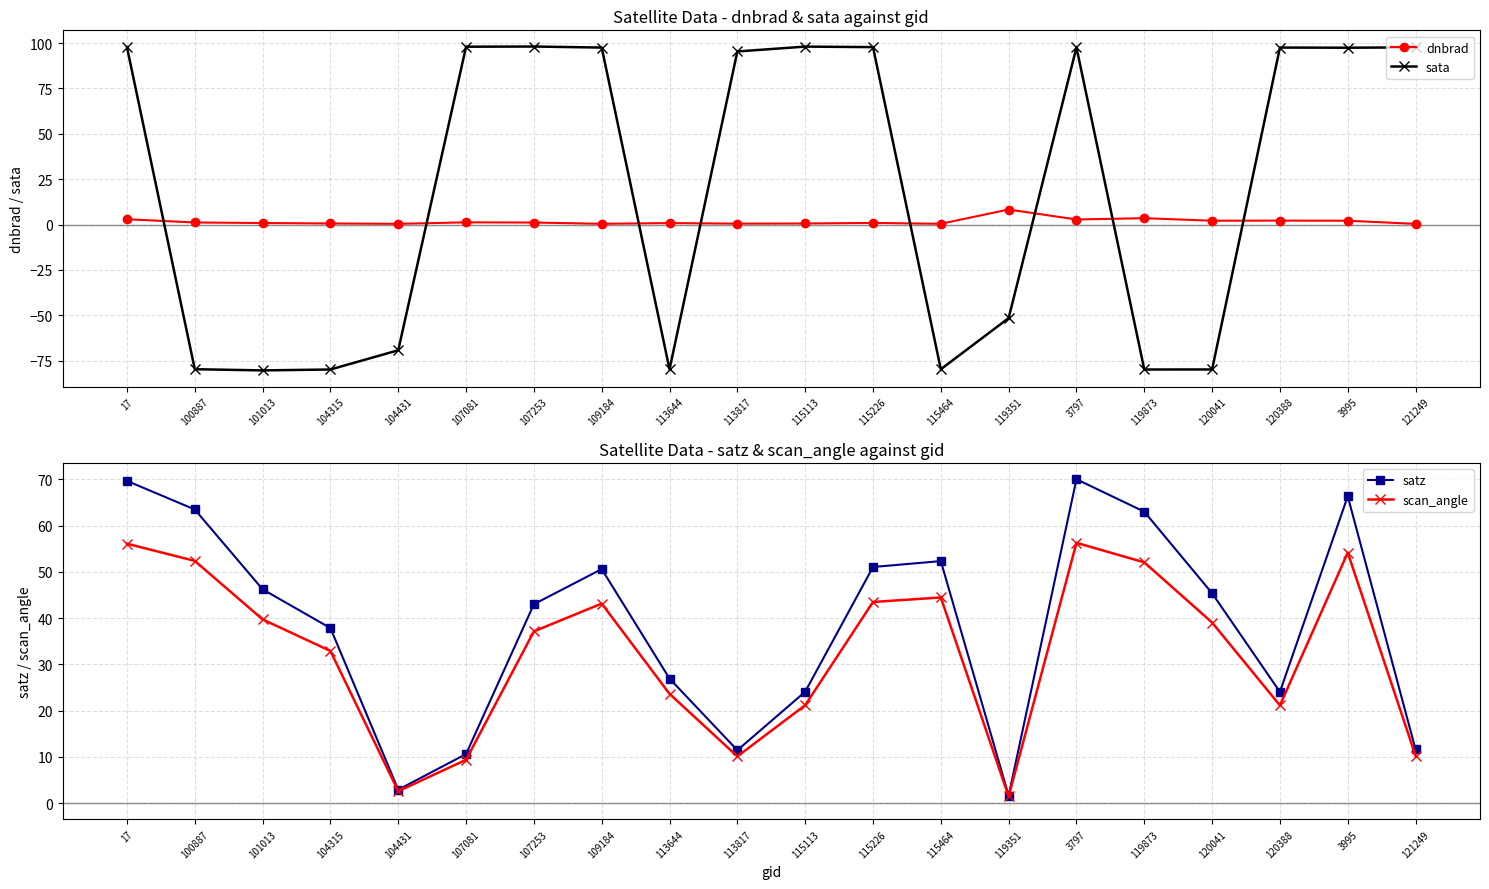

Does the chart have visible grid lines?

Yes